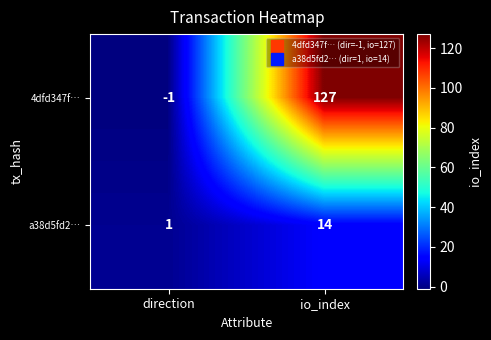

Which series changed the most between direction and io_index?

4dfd347f…